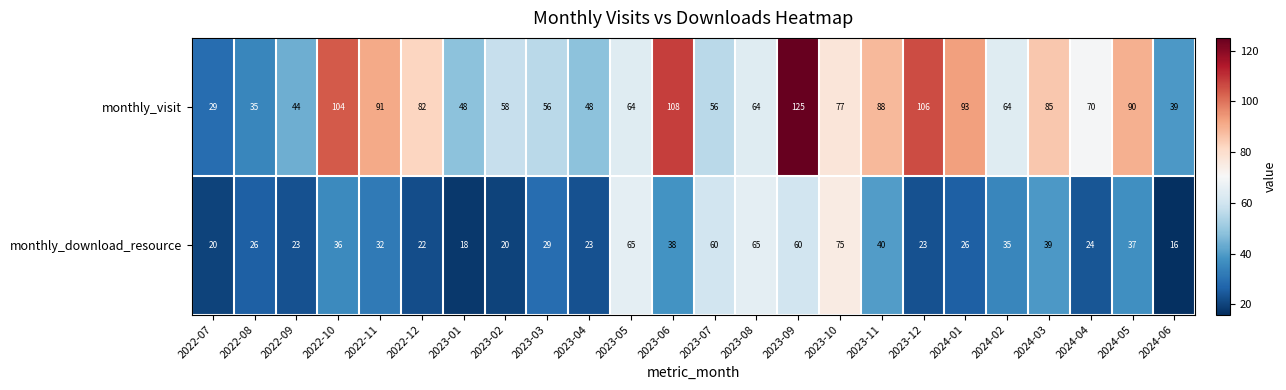

At 2023-03, list the series in order from largest to smallest.

monthly_visit, monthly_download_resource